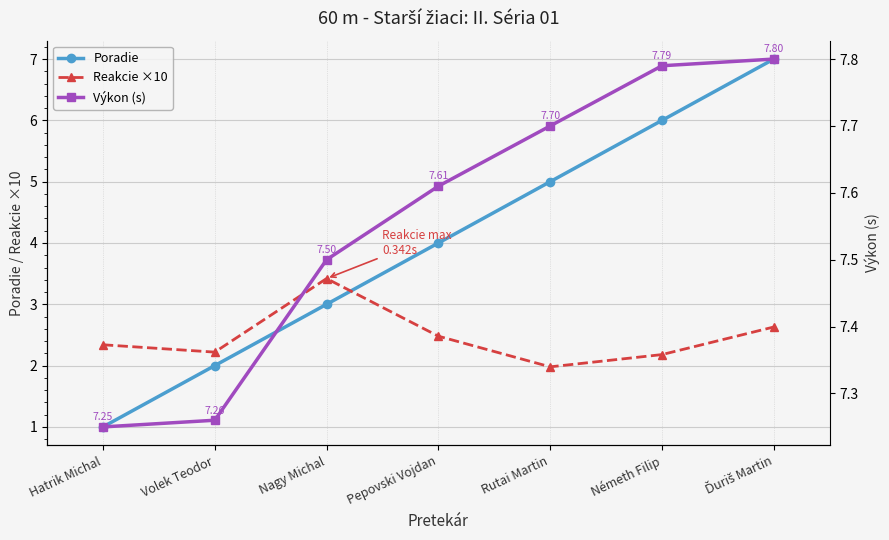

Between Volek Teodor and Rutai Martin, which is larger?

Rutai Martin